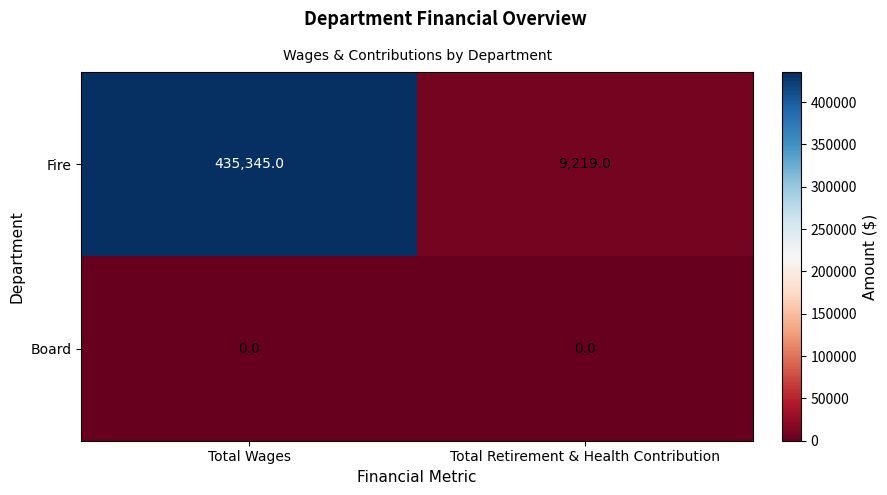

Rank the series at Total Retirement & Health Contribution from highest to lowest value.

Fire, Board